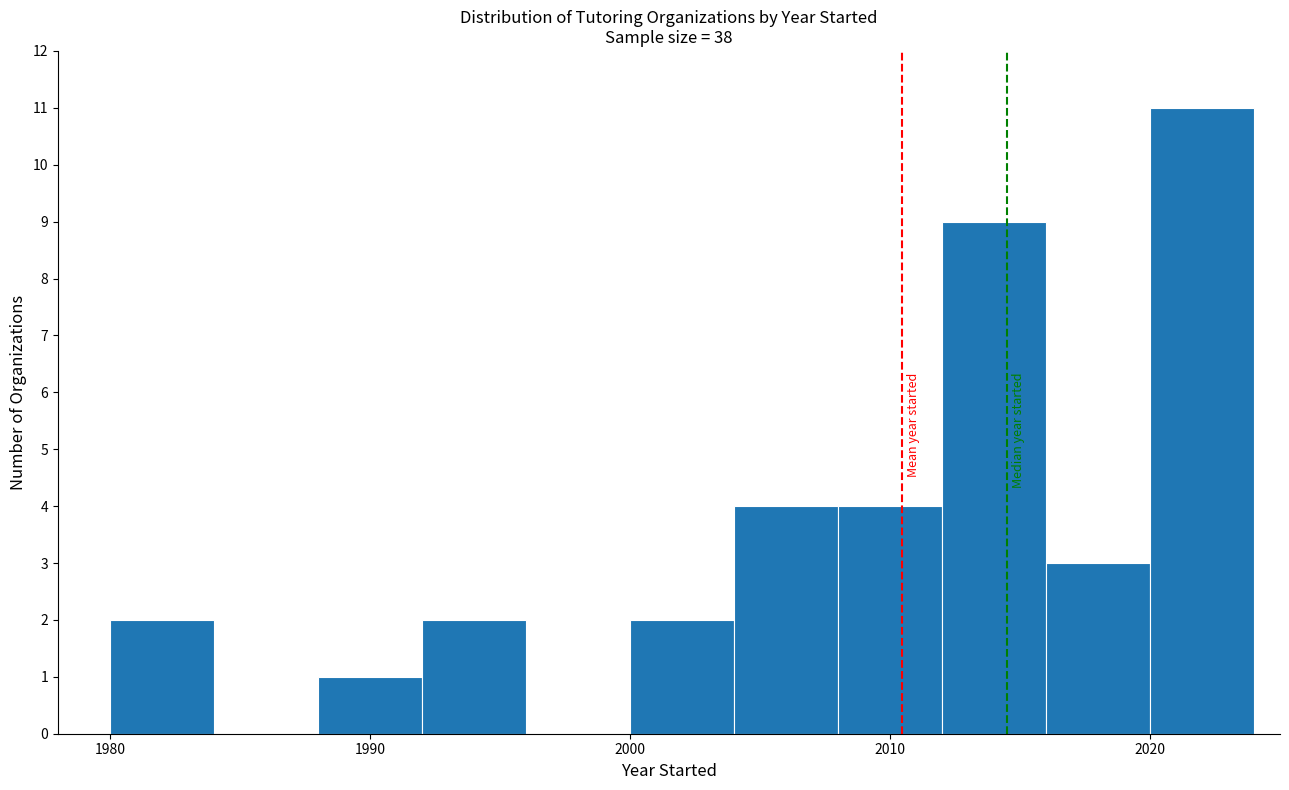

Reading left to right, list every bar in this chart as the range it spans on the x-axis followed by its height. The values are not printed on the chart, so give them approximately, as read against the axis.

1980 to 1984: 2
1984 to 1988: 0
1988 to 1992: 1
1992 to 1996: 2
1996 to 2000: 0
2000 to 2004: 2
2004 to 2008: 4
2008 to 2012: 4
2012 to 2016: 9
2016 to 2020: 3
2020 to 2024: 11